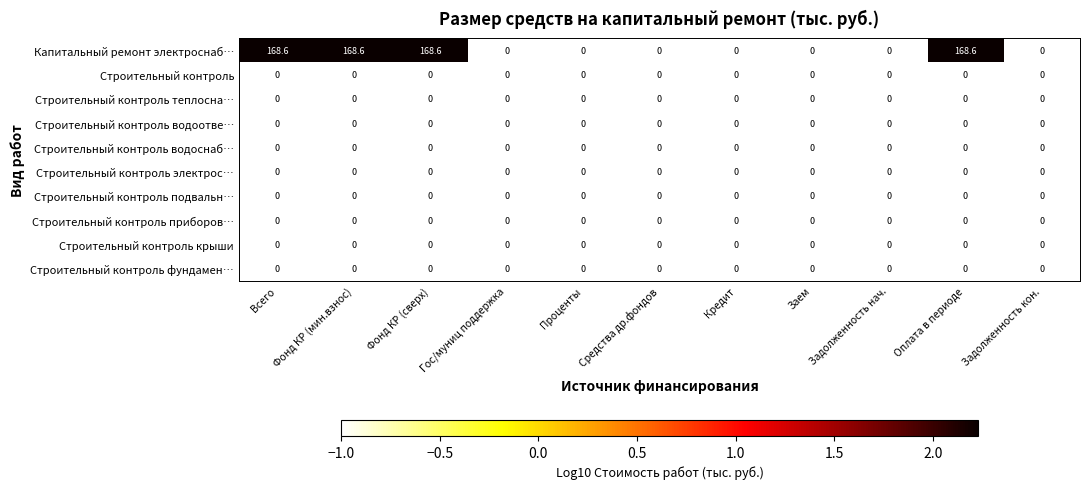

At how many categories does at least one series exceed 157?

4